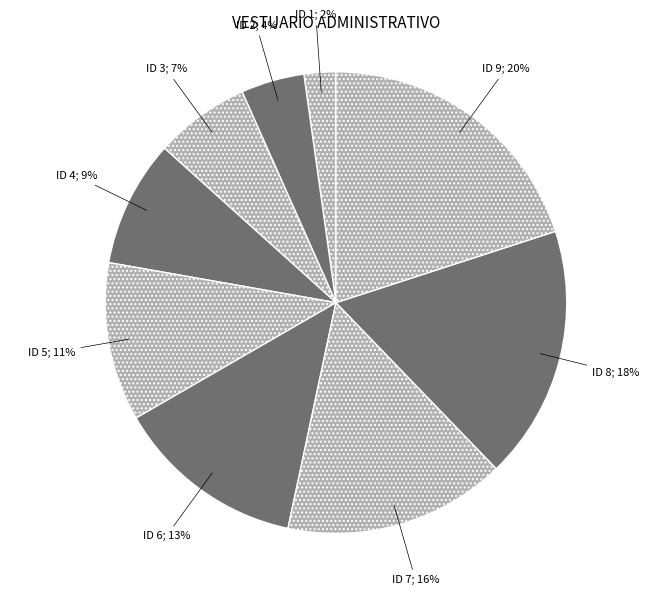

Count the number of slices in the pie.

9